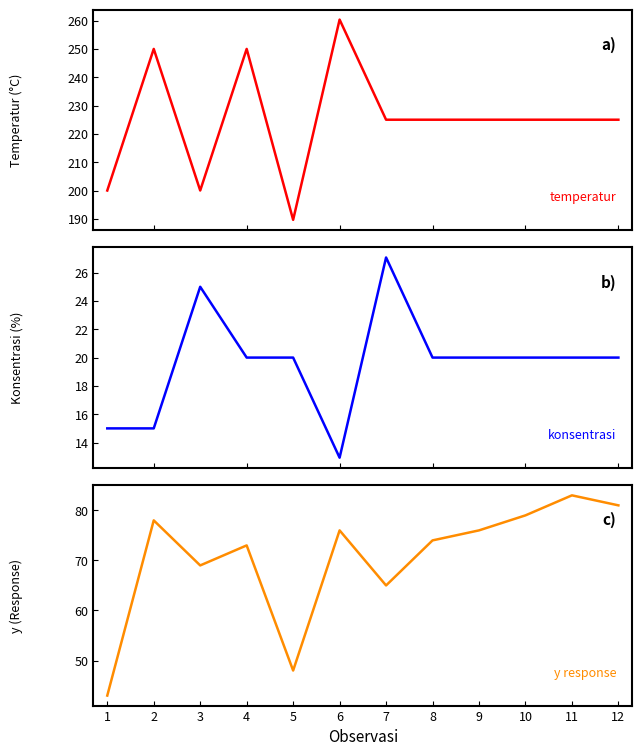

At which category is the sum across all series the highest?

6